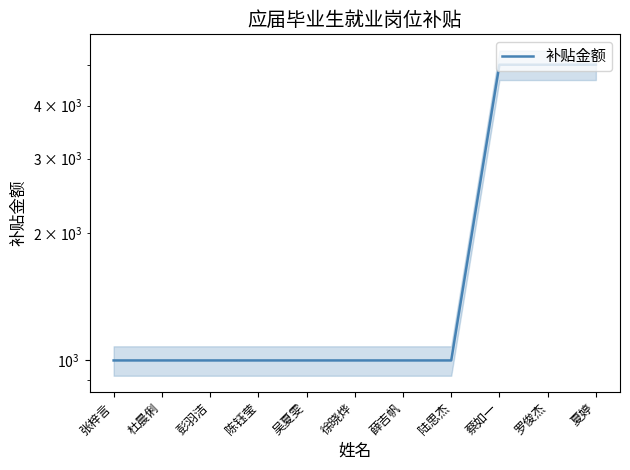

How many lines are shown in the chart?

1